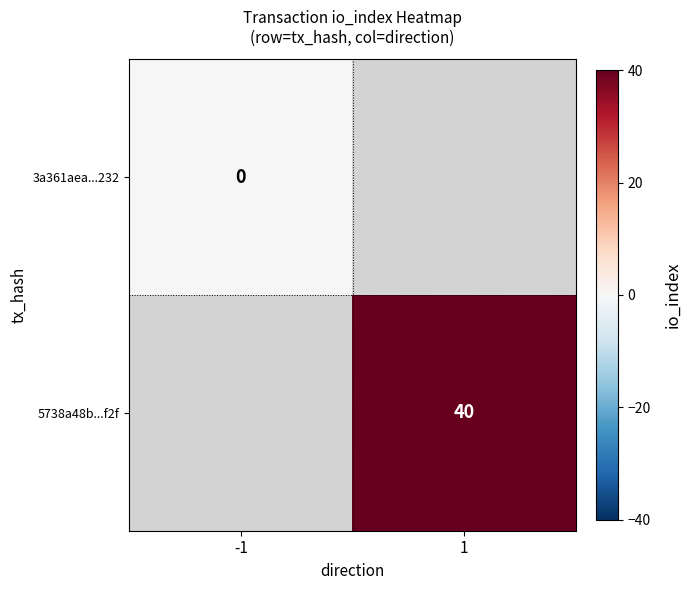

Is it true that 5738a48b...f2f equals 40 at 1?

True